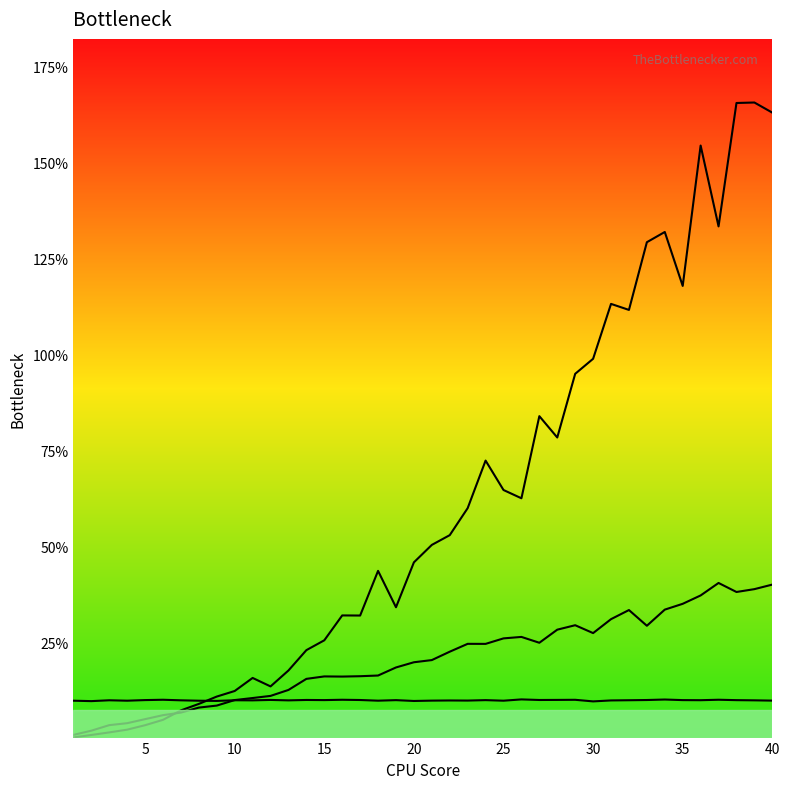

How many times do m1 and m0 cross each other?

1